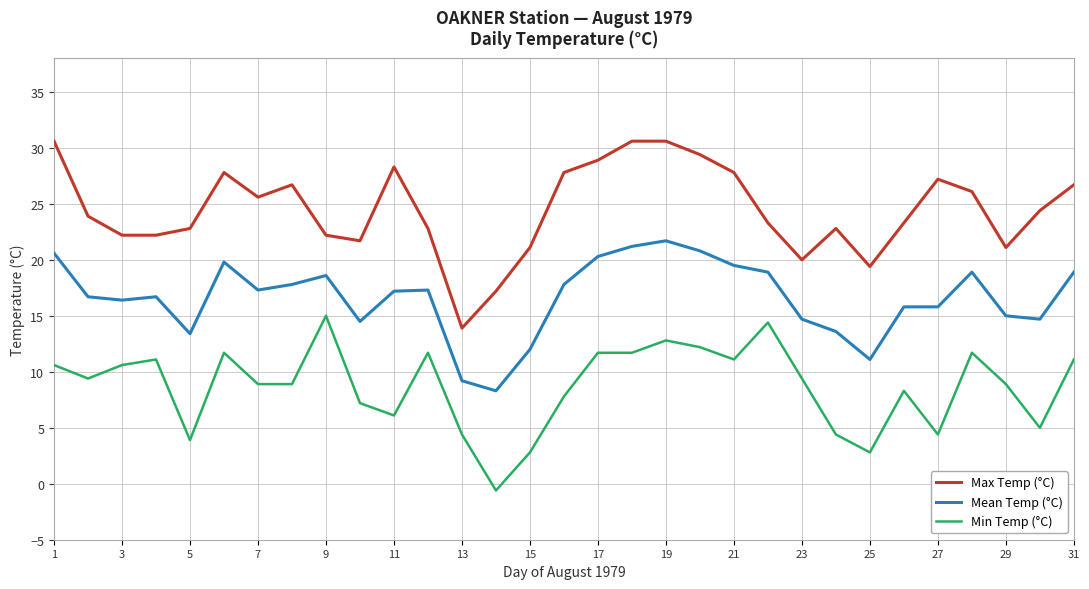

What is the smallest value displayed?

-0.6